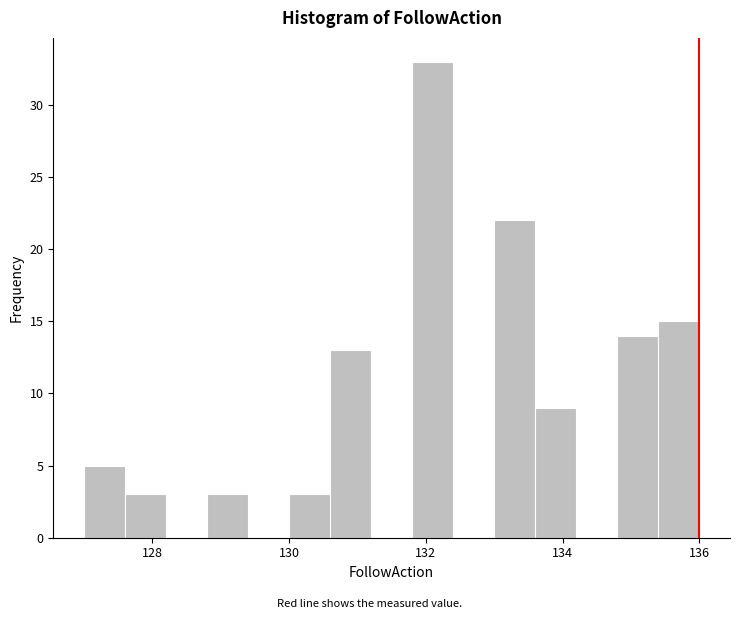

Read against the x-axis, roughly where is the centre of the tallest bar?

132.2